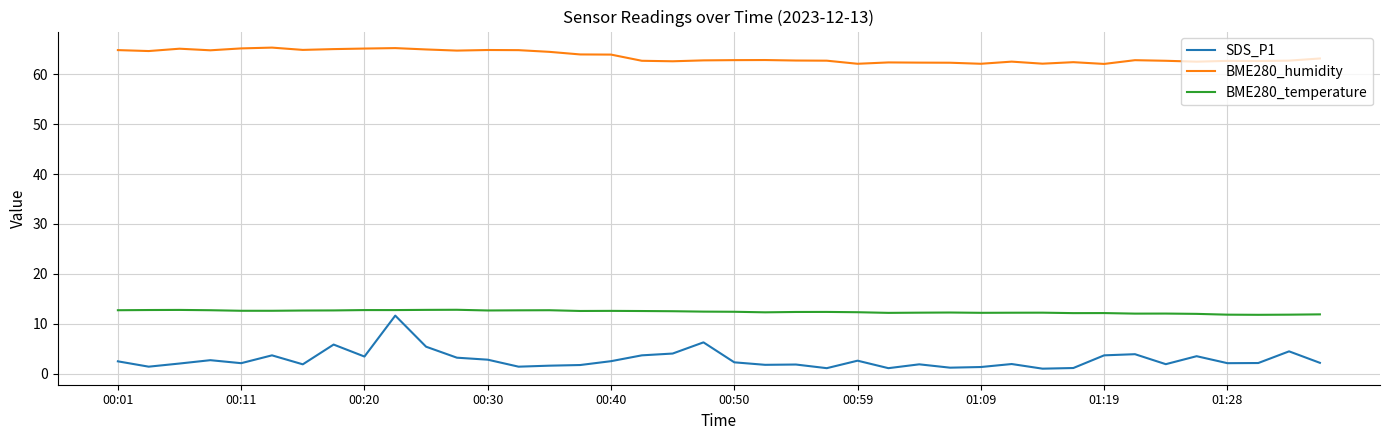

Rank the series by their maximum value, from highest to lowest.

BME280_humidity, BME280_temperature, SDS_P1